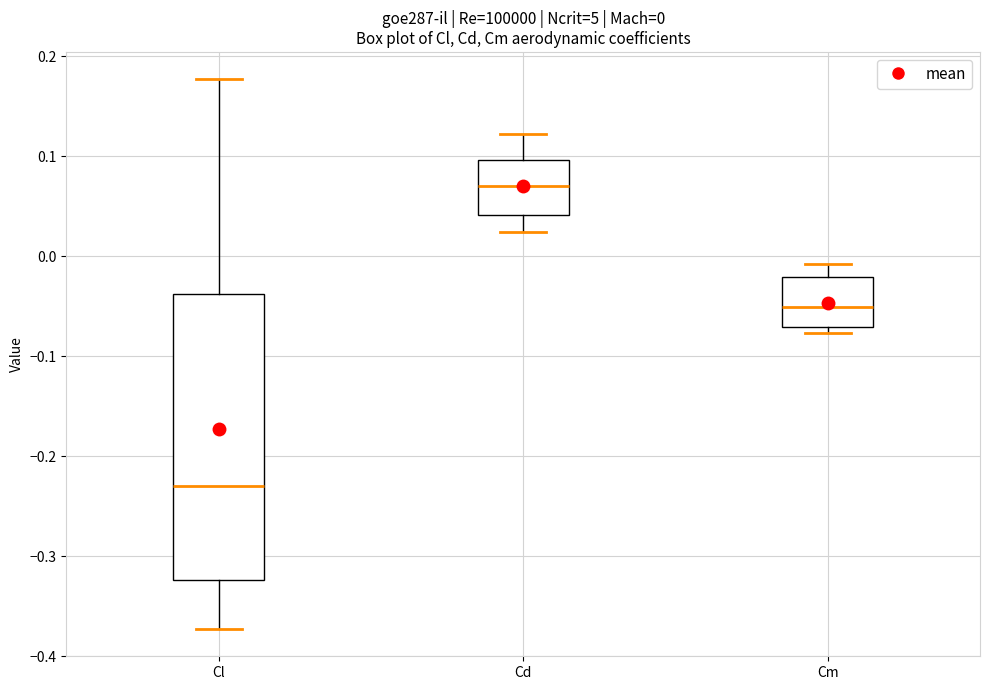

Comparing the boxes themselves (not the whiskers), which one is the tallest?

Cl